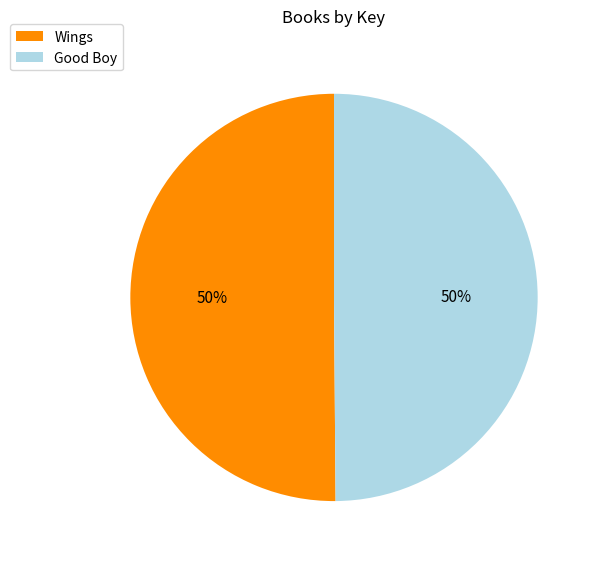

Do Good Boy and Wings together represent more than half of the pie?

Yes